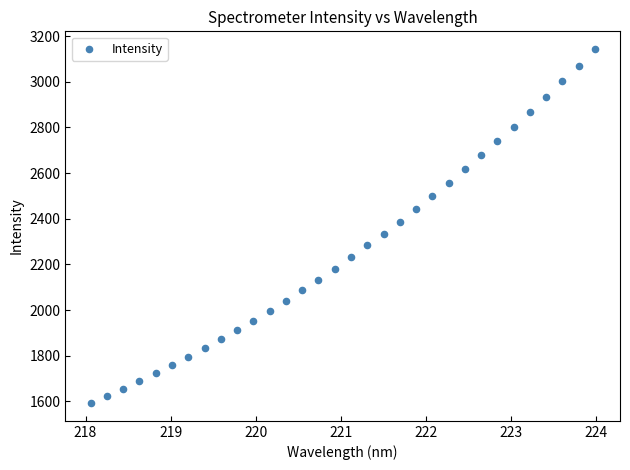

What is the range of X values (max minus min)?

5.9